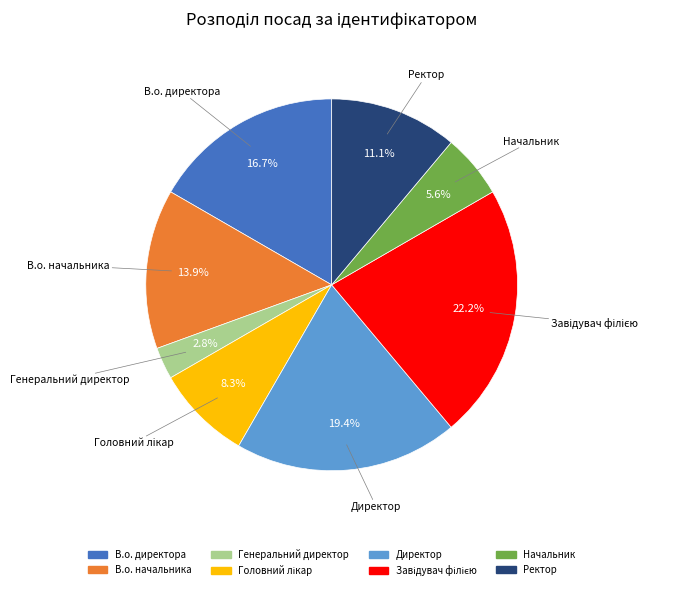

Between Директор and В.о. директора, which is larger?

Директор